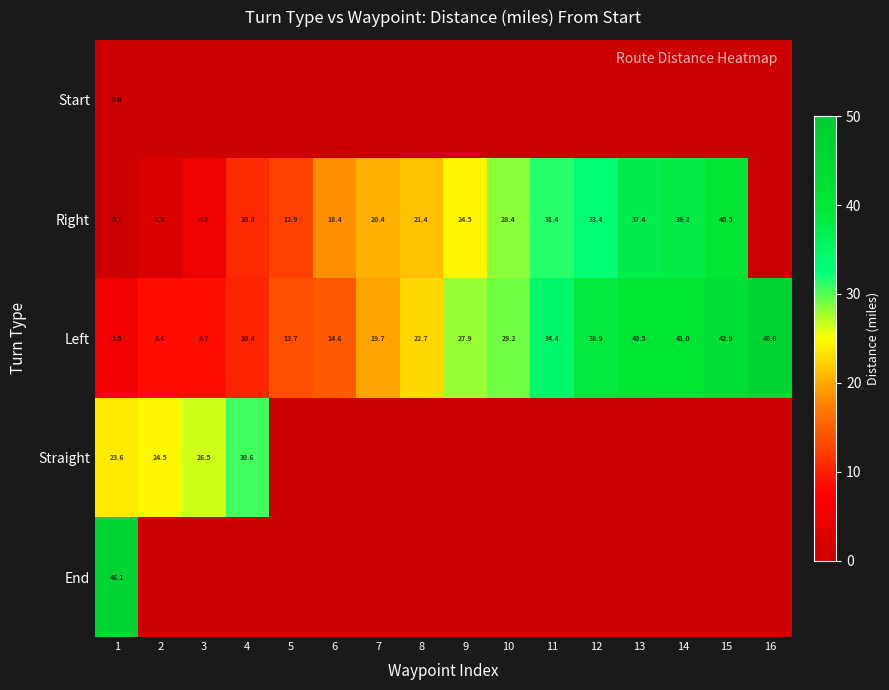

Is it true that Right equals 21.3 at 14?

False